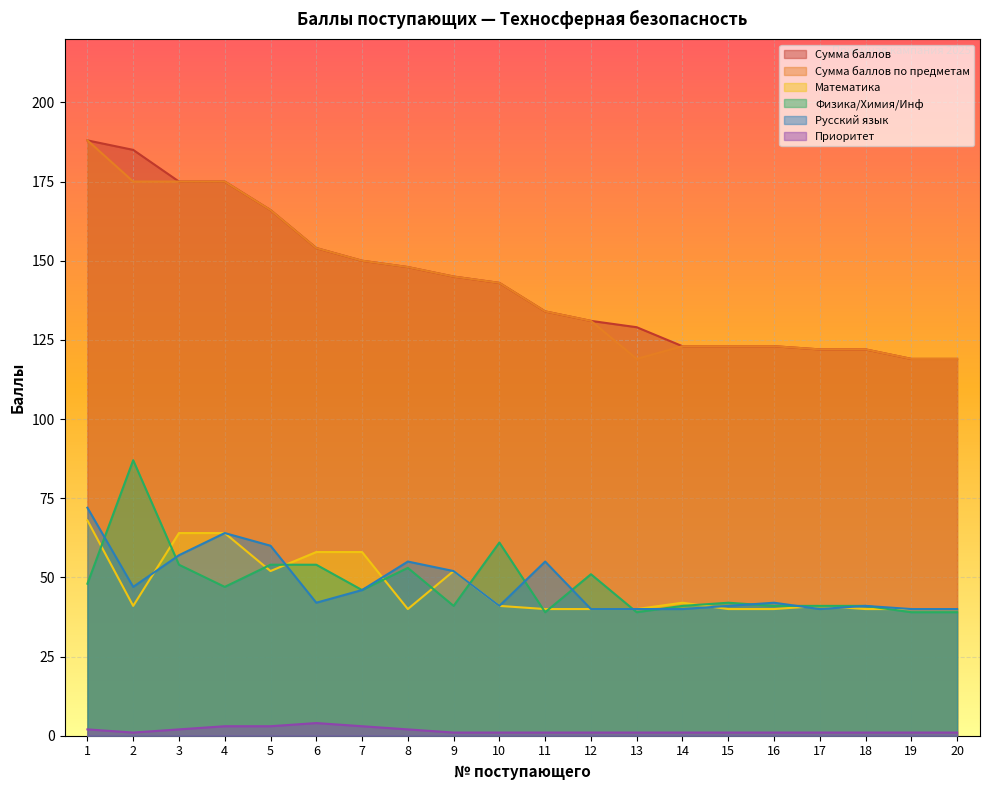

Where is Русский язык nearest to the value 56?

3